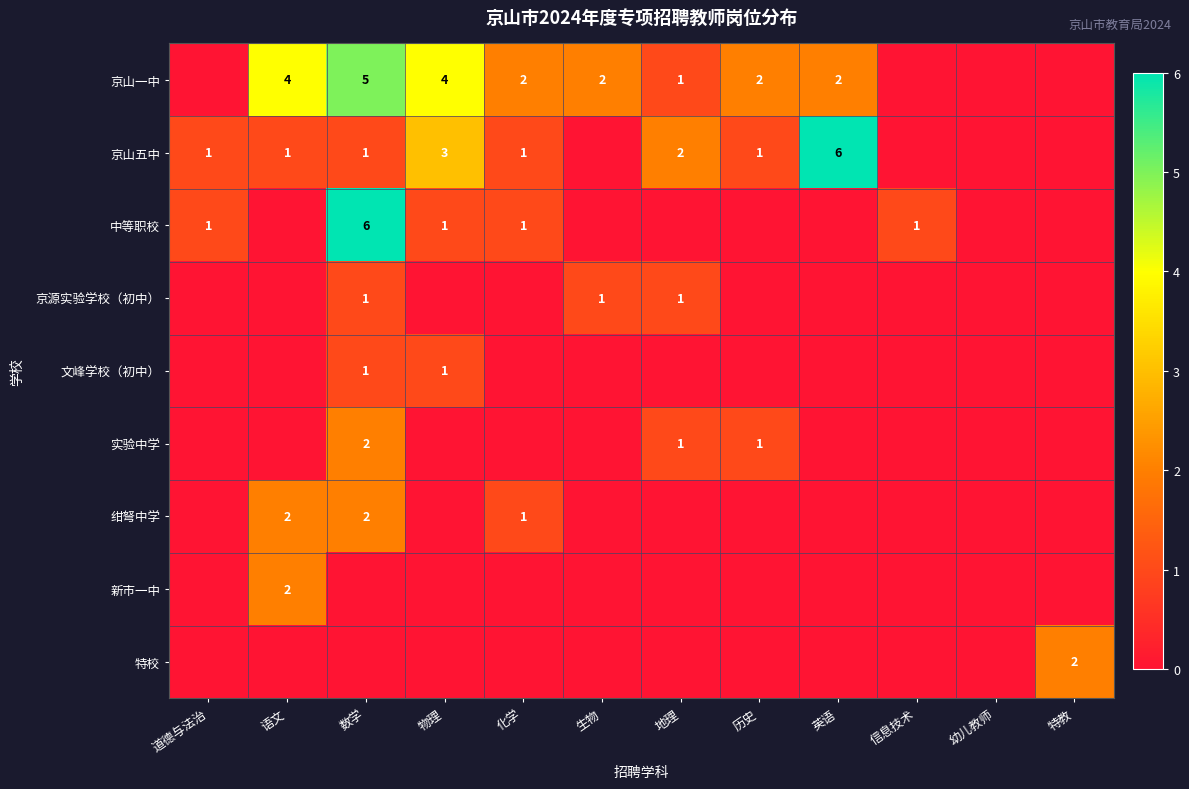

Is the value of 京山五中 at 道德与法治 greater than the value of 绀弩中学 at 数学?

No